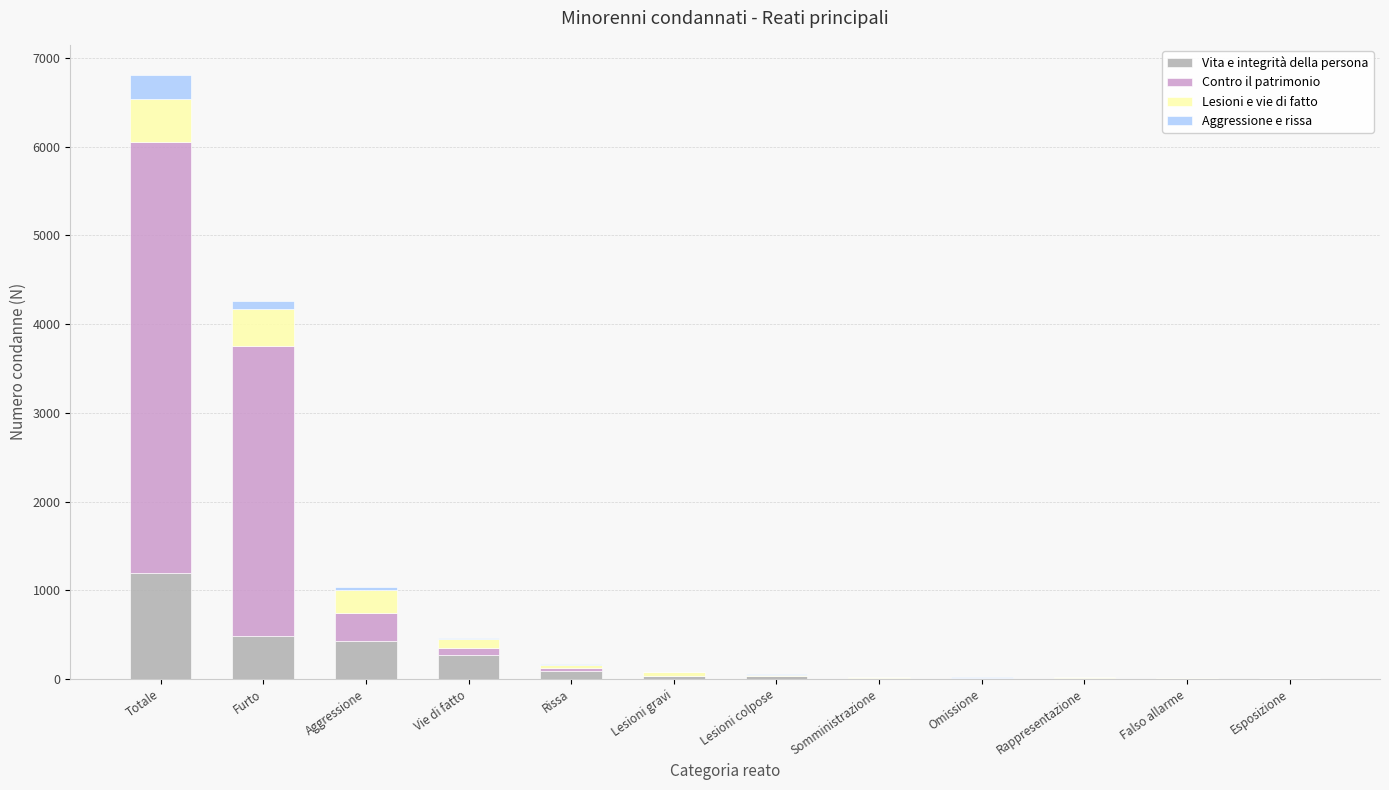

At which label does Vita e integrità della persona reach its peak?

Totale